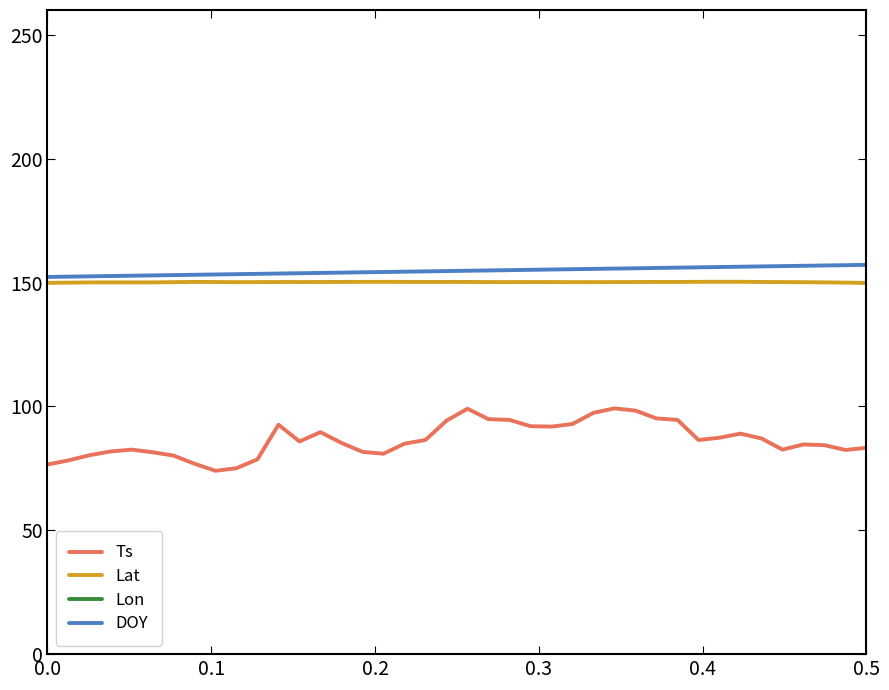

What is the greatest value displayed?

932.8